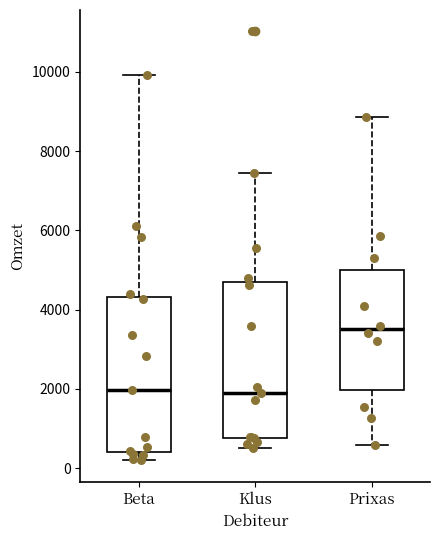

Which box has the highest median line?

Prixas